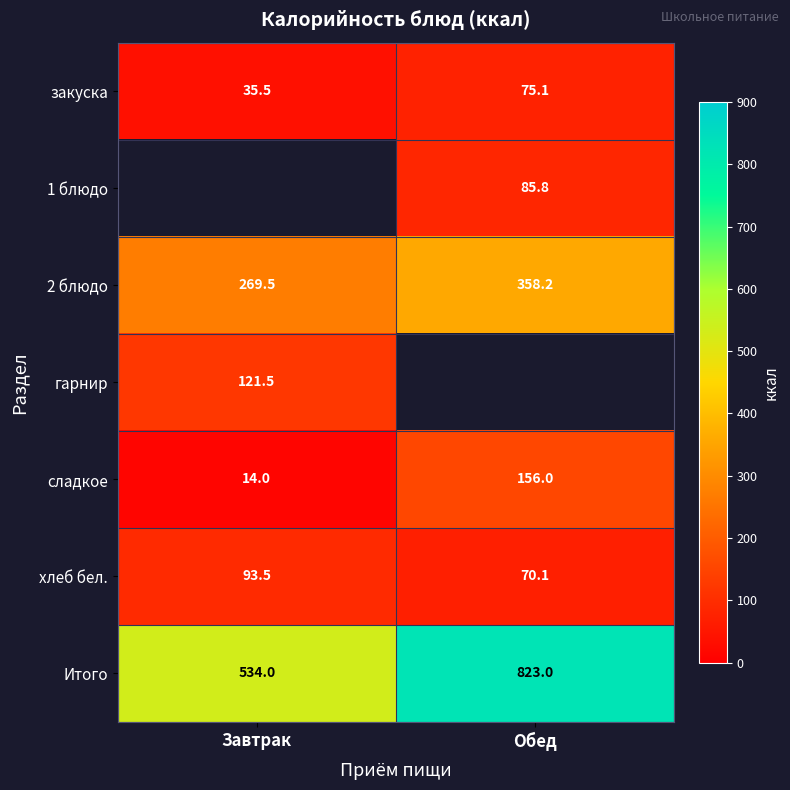

At how many categories does at least one series exceed 477?

2